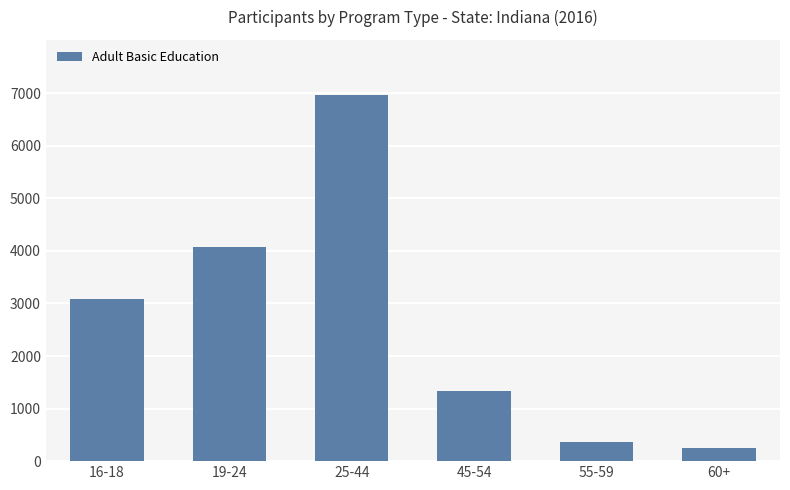

What is the change in value from 25-44 to 45-54?

-5640